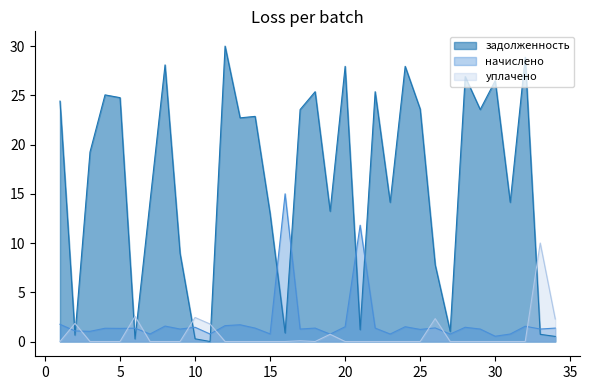

The задолженность series shows 14.1 at 31. True or false?

True